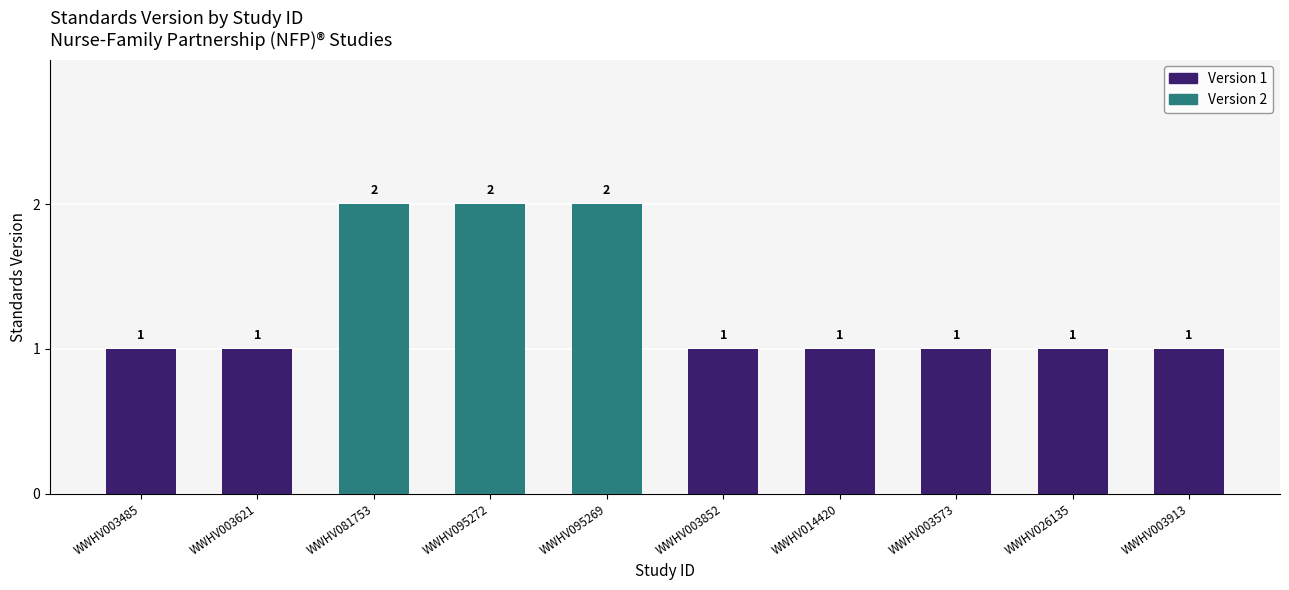

Approximately how many times larger is the value at WWHV095269 compared to WWHV003852?

2.0